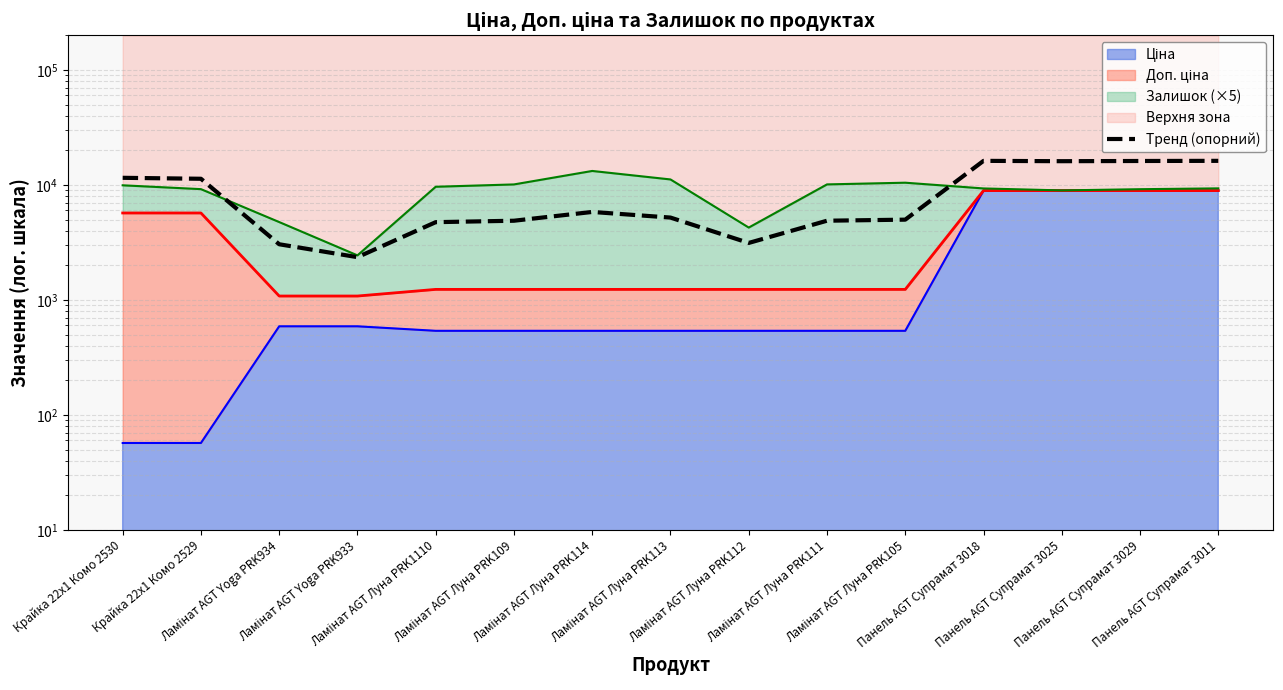

Which has a higher value, Панель AGT Супрамат 3025 or Ламінат AGT Луна PRK112?

Панель AGT Супрамат 3025